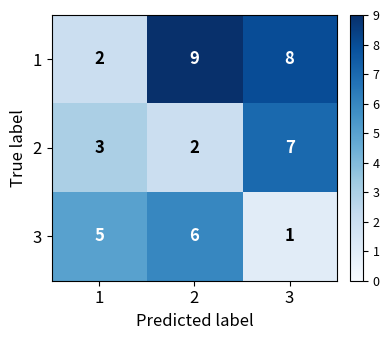

What is the difference between the highest and lowest values at 2?

7